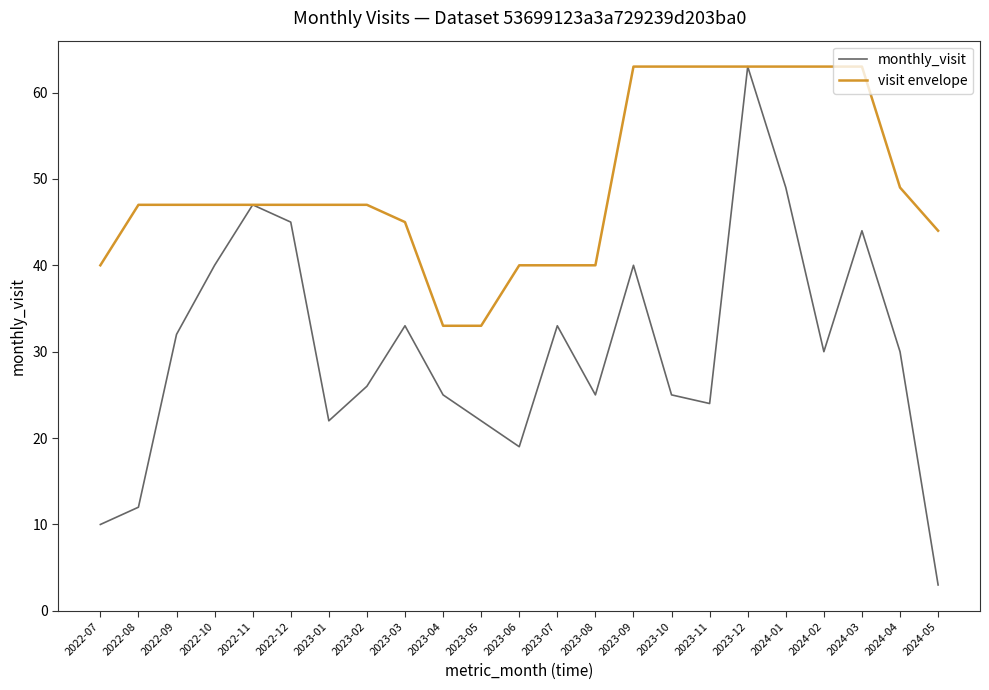

List the series in order of their overall mean, lowest first.

monthly_visit, visit envelope